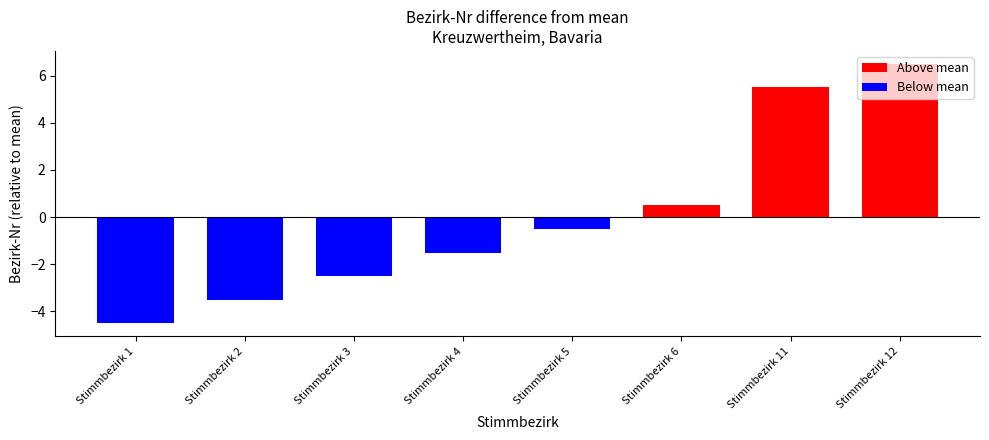

What is the change in value from Stimmbezirk 5 to Stimmbezirk 12?

+7